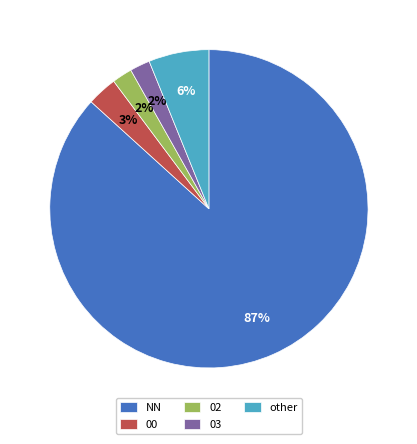

Is there a majority slice in this chart?

Yes